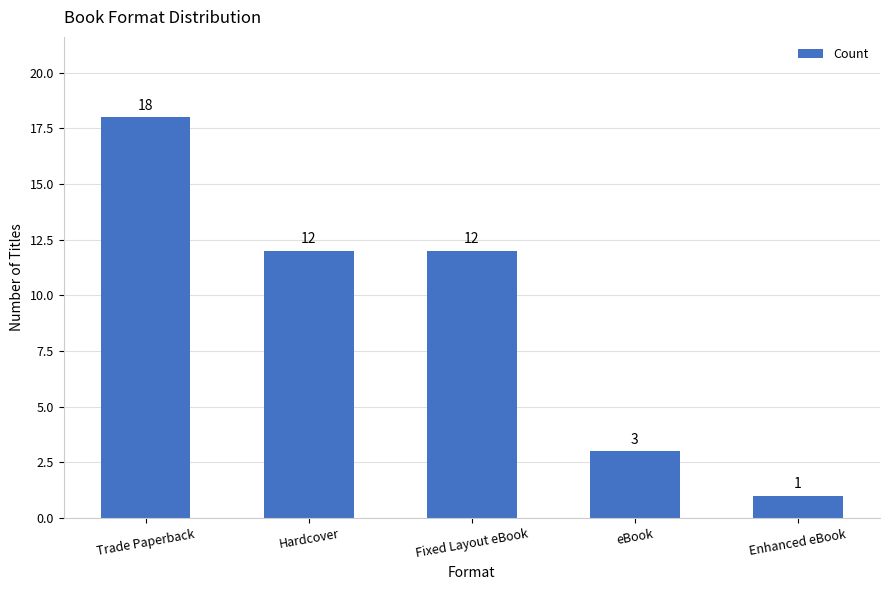

Are the bars grouped side by side (vs. stacked)?

No